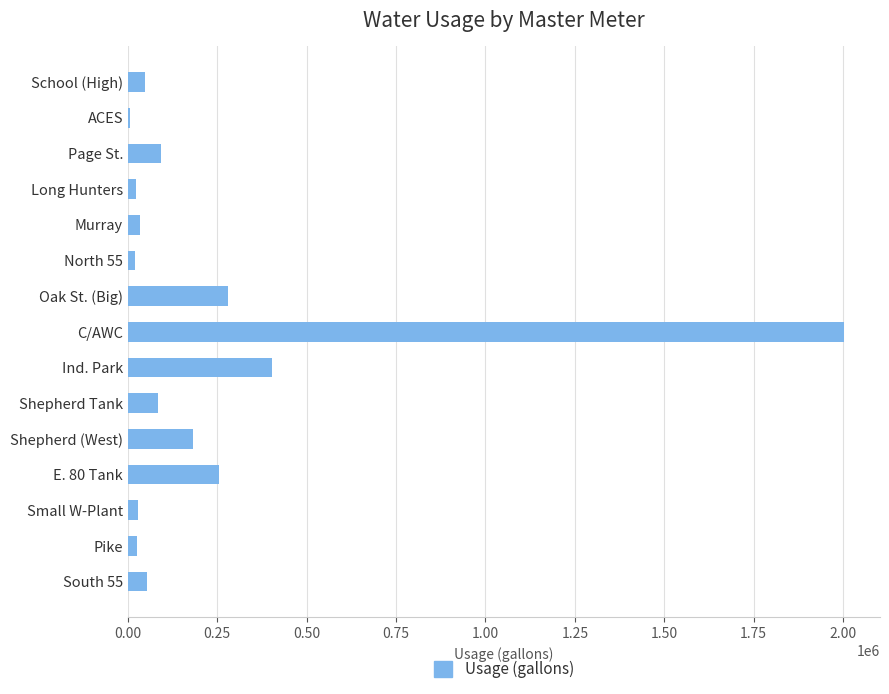

What is the greatest value displayed?

2003000